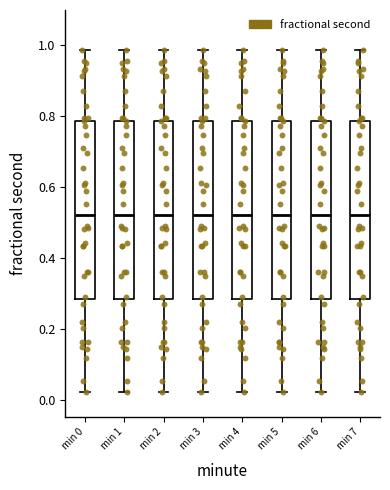

Reading left to right, read every box against the y-axis: the position of its median line, the range the box covers, and the ends of its whiskers. The values are not printed on the chart, so give them approximately, as read against the axis.

min 0: median 0.52, box 0.28 to 0.78, whiskers 0.02 to 0.98
min 1: median 0.52, box 0.28 to 0.78, whiskers 0.02 to 0.98
min 2: median 0.52, box 0.28 to 0.78, whiskers 0.02 to 0.98
min 3: median 0.52, box 0.28 to 0.78, whiskers 0.02 to 0.98
min 4: median 0.52, box 0.28 to 0.78, whiskers 0.02 to 0.98
min 5: median 0.52, box 0.28 to 0.78, whiskers 0.02 to 0.98
min 6: median 0.52, box 0.28 to 0.78, whiskers 0.02 to 0.98
min 7: median 0.52, box 0.28 to 0.78, whiskers 0.02 to 0.98